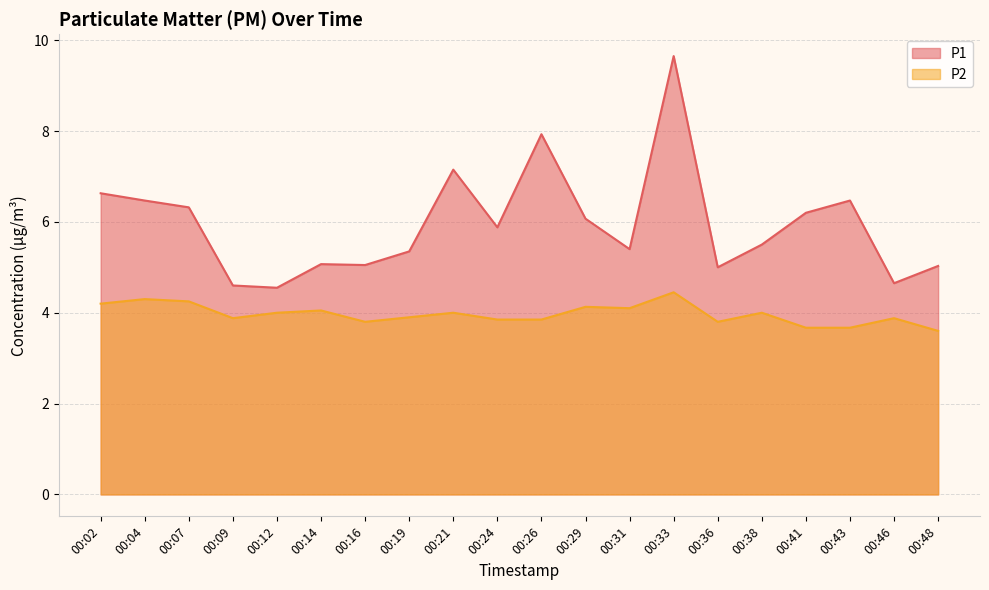

True or false: P2 and P1 cross at least once.

False